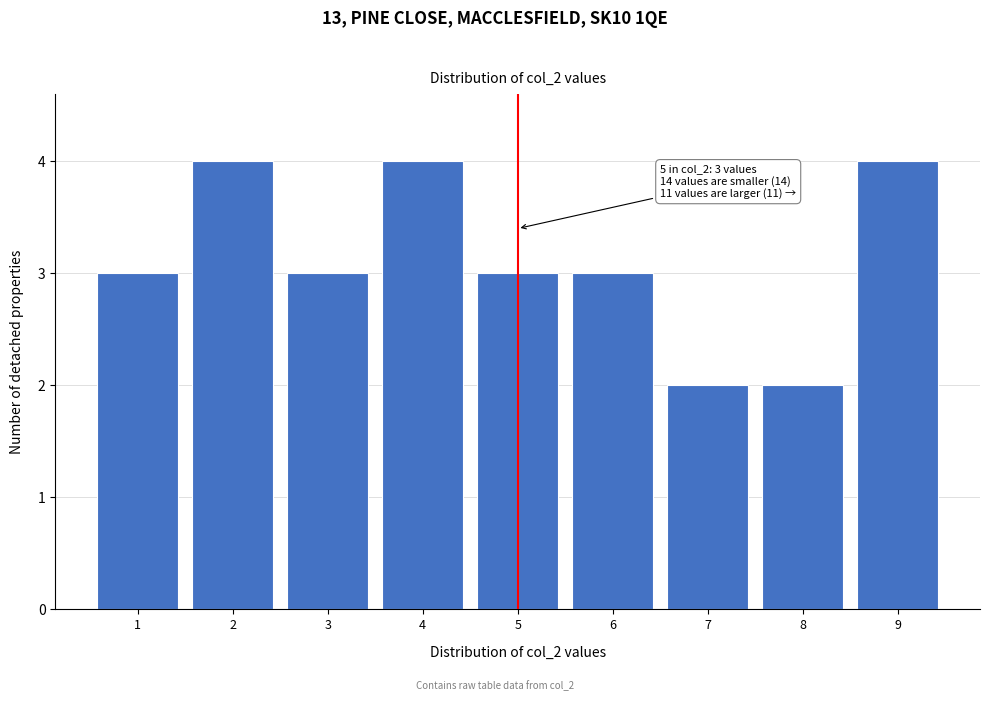

Reading right to left, what are all the values shown in this chart?

9=4	8=2	7=2	6=3	5=3	4=4	3=3	2=4	1=3